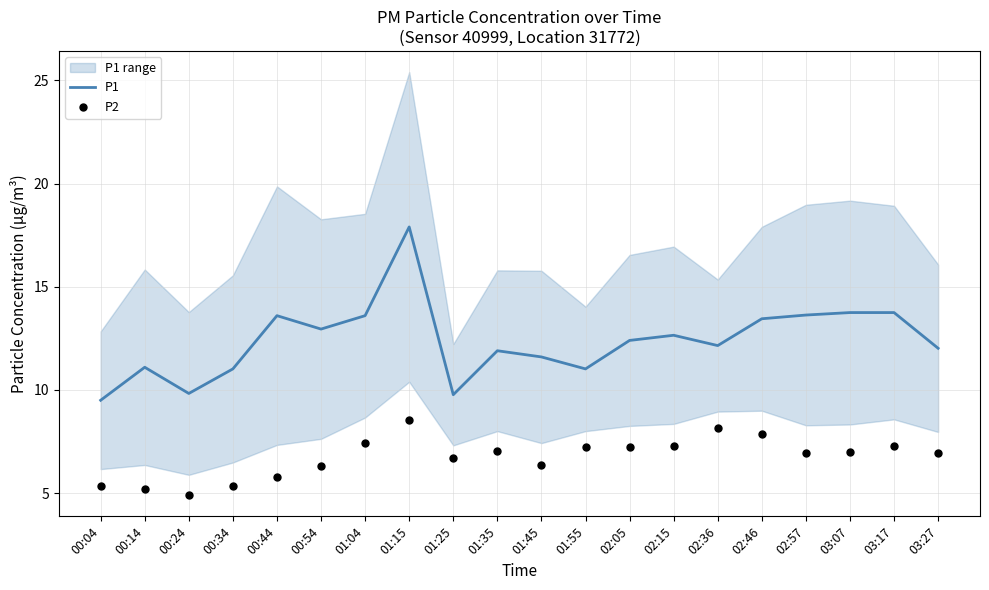

What is the highest value of the P1 series?

17.9